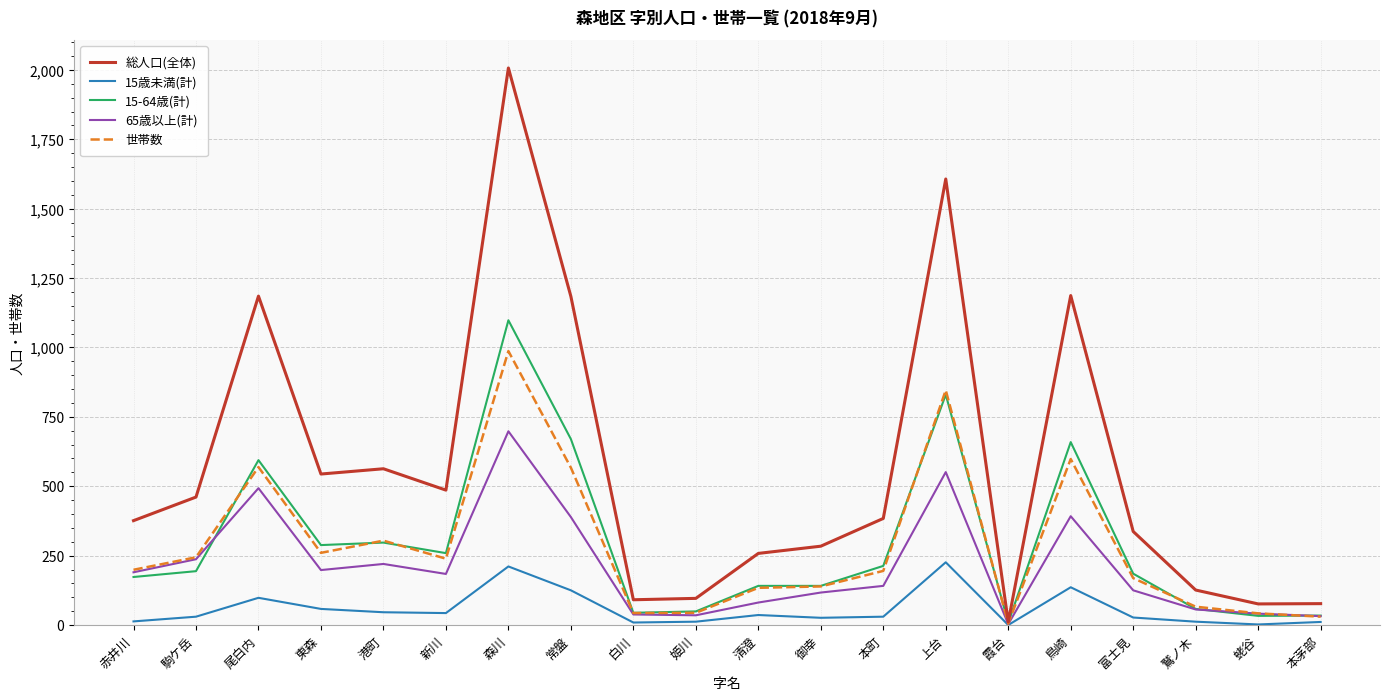

What is the spread (max minus min) of values at 本町?

354